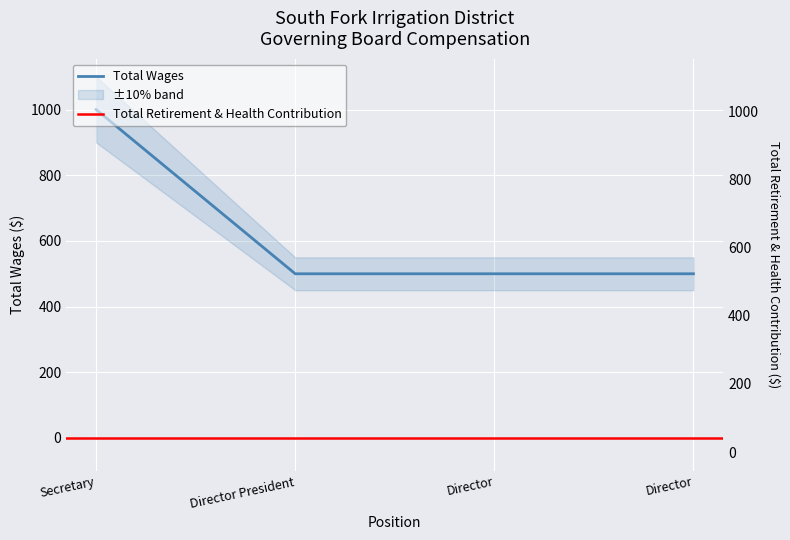

Rank the categories by value from highest to lowest.

Secretary, Director President, Director, Director